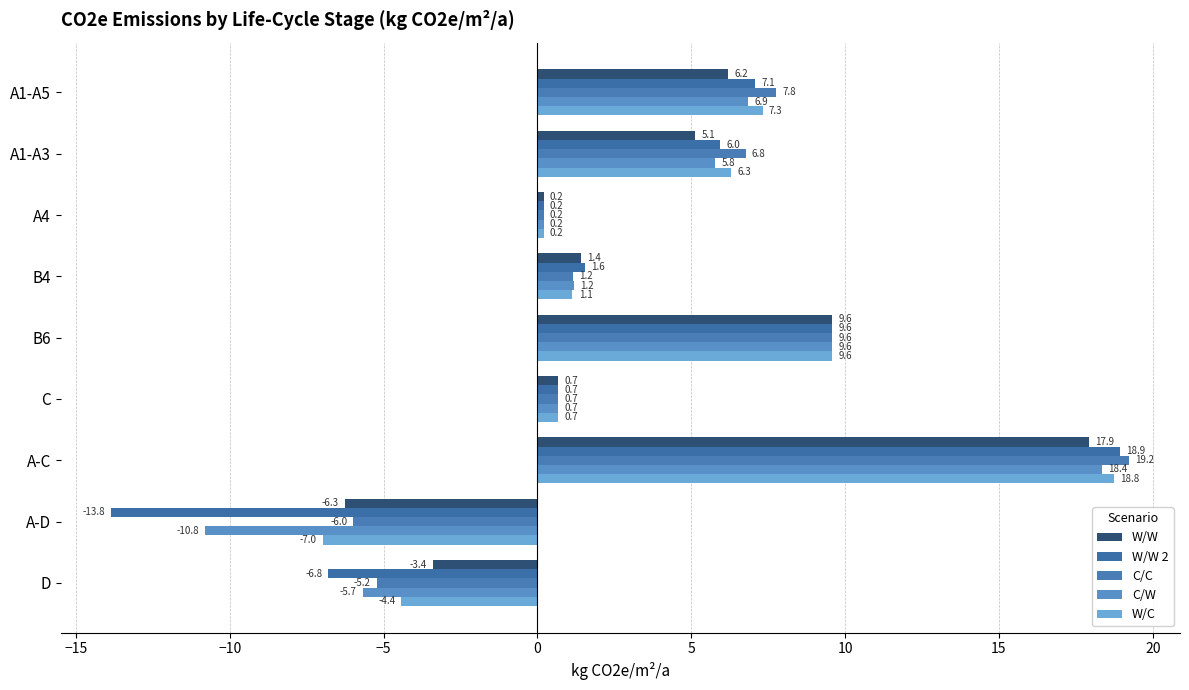

Which category has the lowest value in the W/C series?

A-D